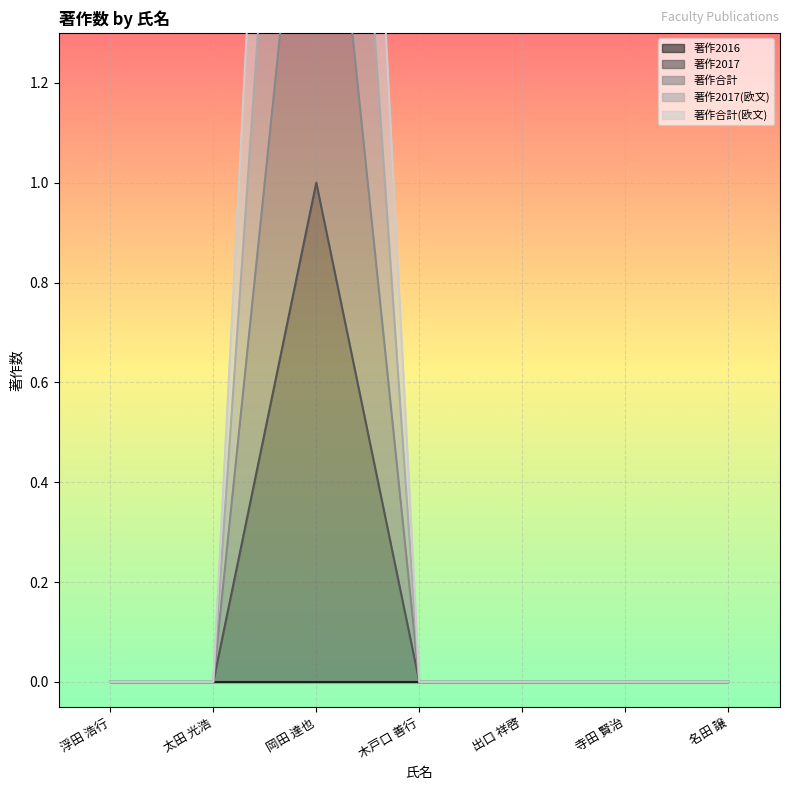

At 木戸口 善行, list the series in order from largest to smallest.

著作2017, 著作合計, 著作2017(欧文), 著作合計(欧文)